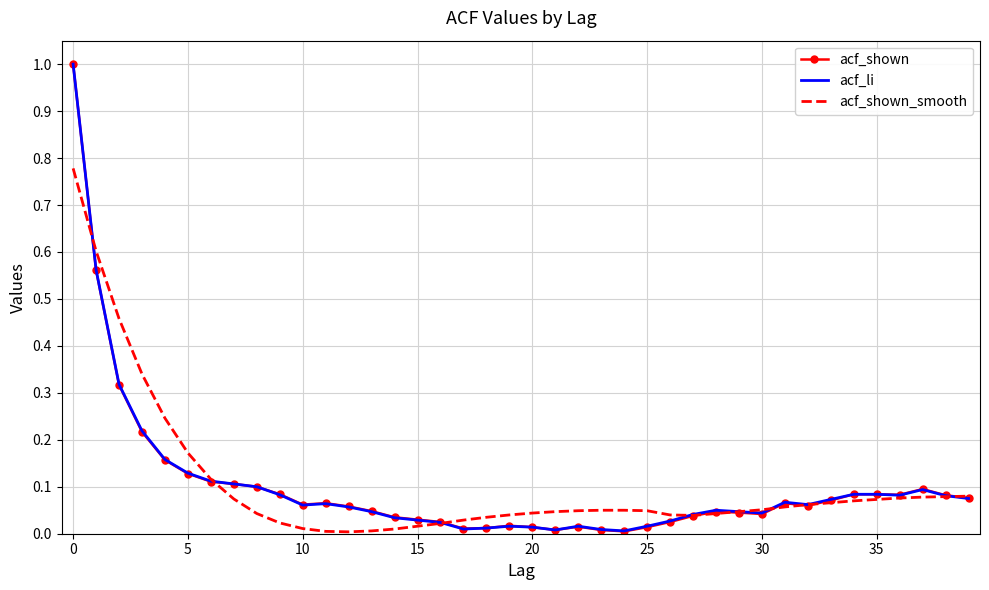

Which series has the widest spread of values?

acf_shown